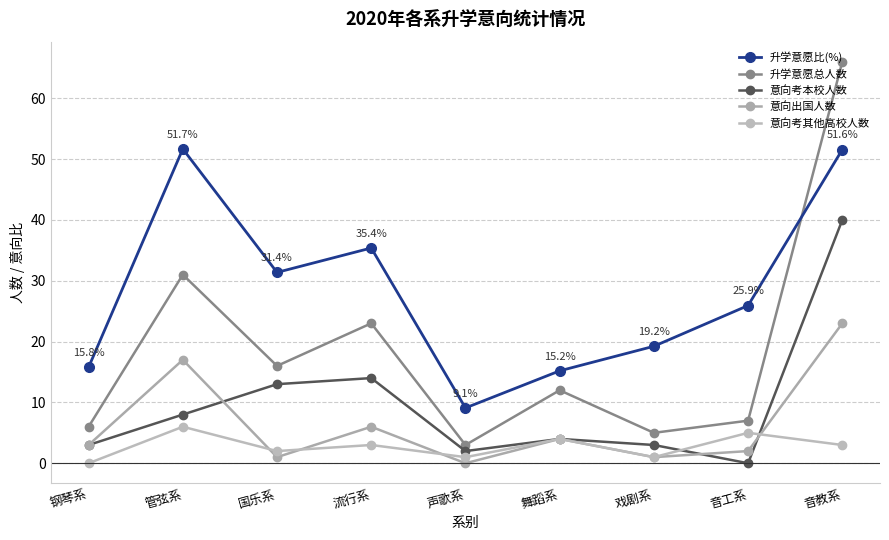

Is this an area chart (filled region under the line)?

No